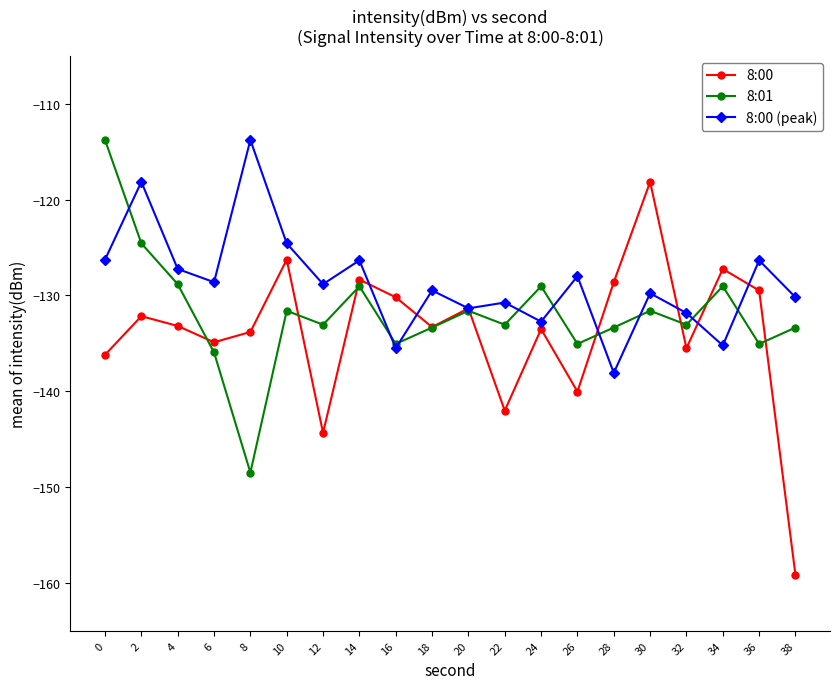

Which series has the largest total across all categories?

8:00 (peak)